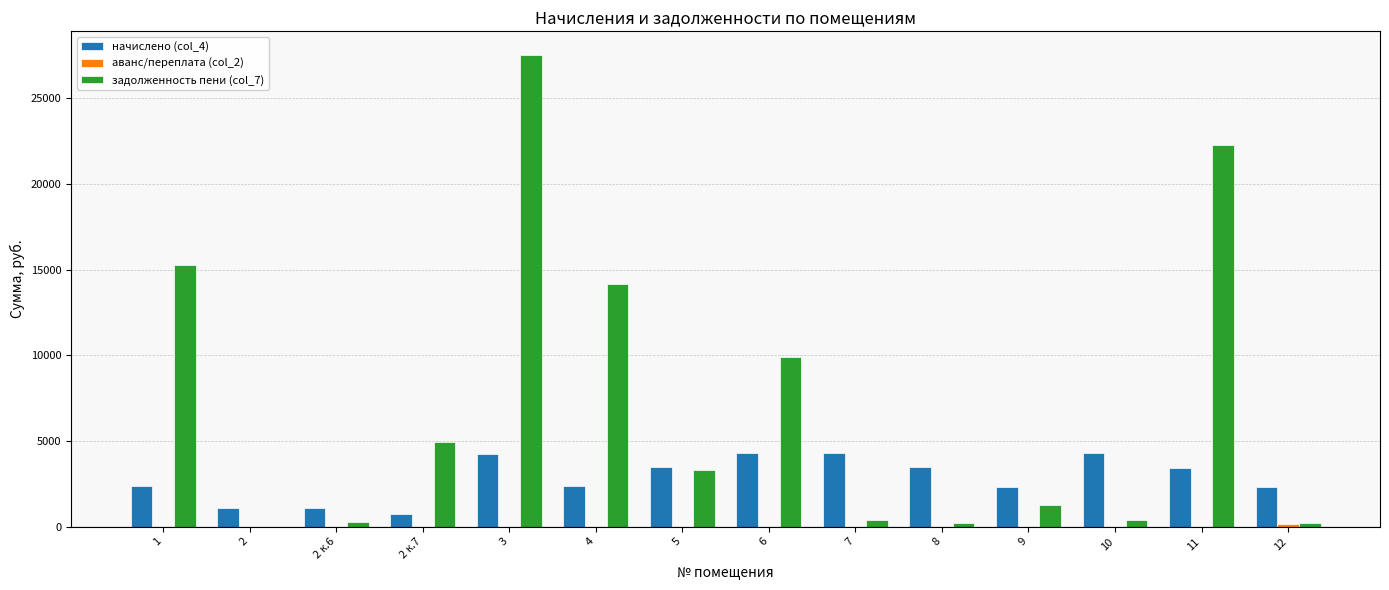

At which category does the chart reach its peak across all series?

3